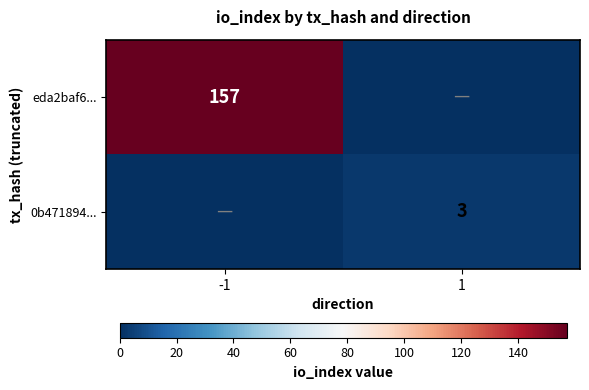

At which category does the chart reach its minimum across all series?

1